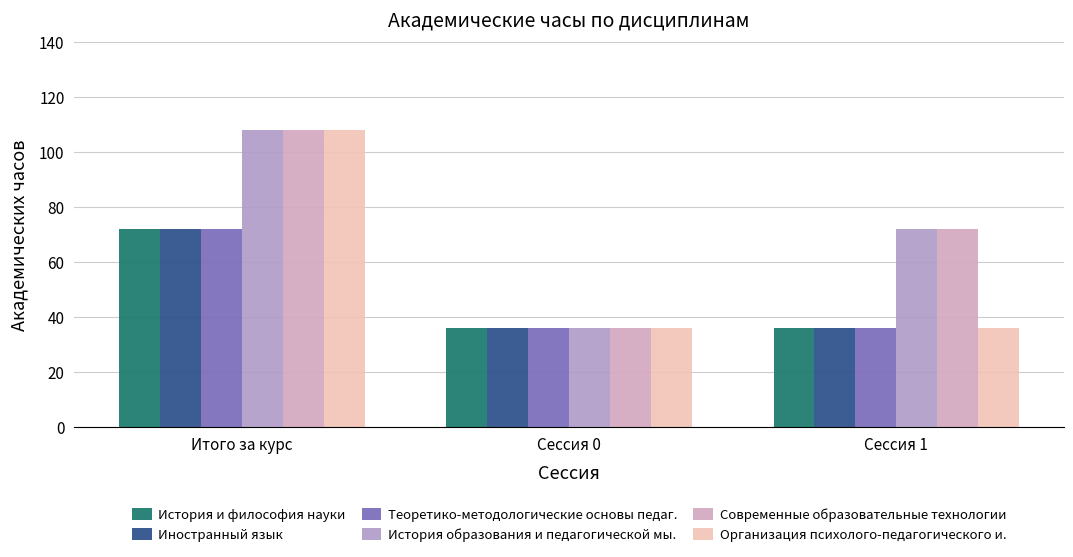

What is the label of the 3rd bar from the right?

Итого за курс